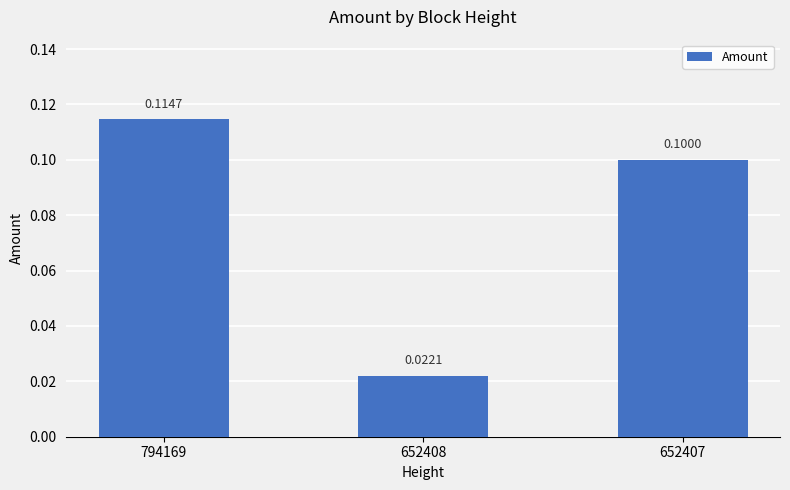

What is the change in value from 652408 to 652407?

+0.1